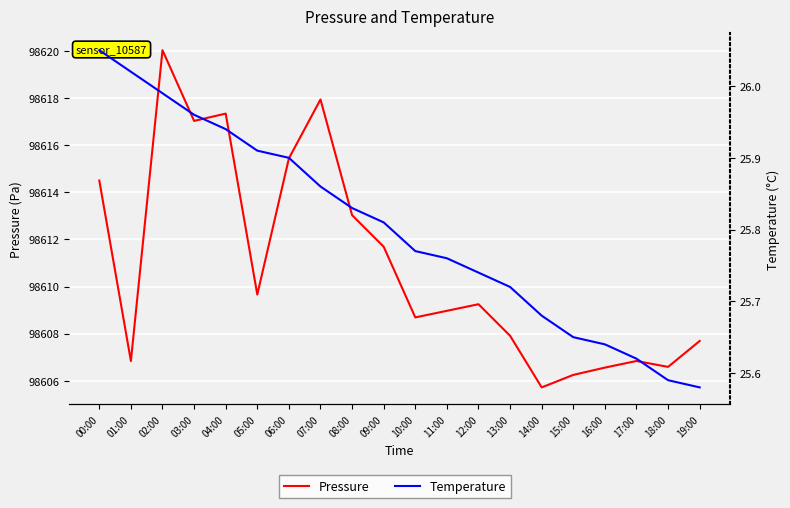

What is the label of the 14th point from the right?

06:00